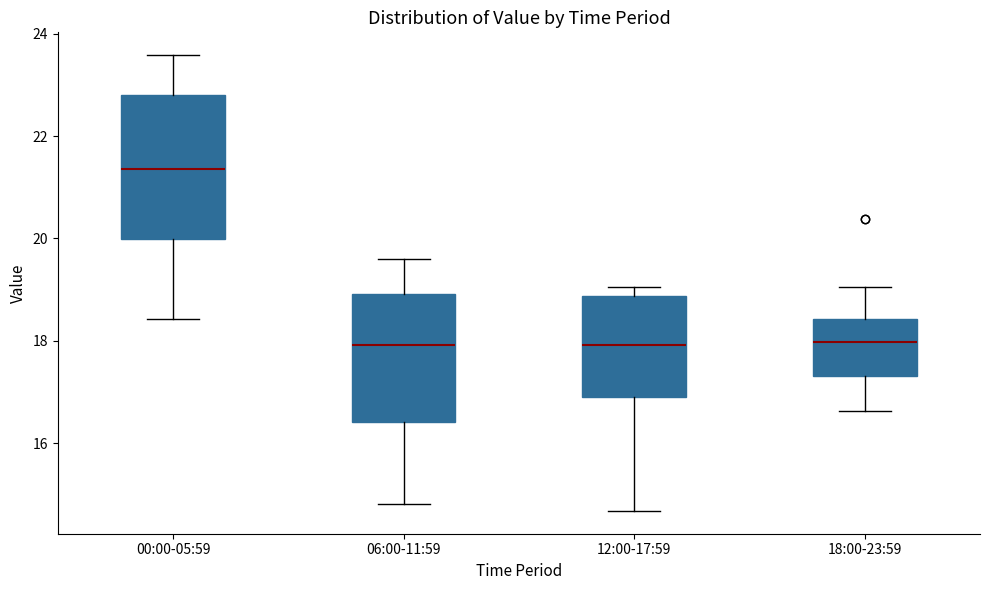

Reading left to right, transcribe this box plot: for each box, give where its median line is, the range the box spans, and where its two whiskers end, as read against the y-axis. The values are not printed on the chart, so give them approximately, as read against the axis.

00:00-05:59: median 21.4, box 20.0 to 22.8, whiskers 18.4 to 23.6
06:00-11:59: median 18.0, box 16.4 to 19.0, whiskers 14.8 to 19.6
12:00-17:59: median 18.0, box 17.0 to 18.8, whiskers 14.6 to 19.0
18:00-23:59: median 18.0, box 17.4 to 18.4, whiskers 16.6 to 19.0